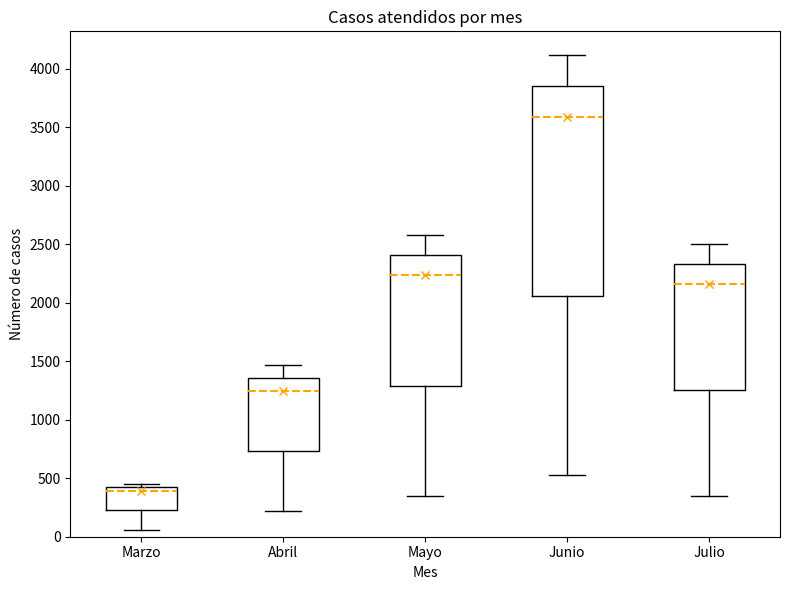

Comparing the boxes themselves (not the whiskers), which one is the tallest?

Junio